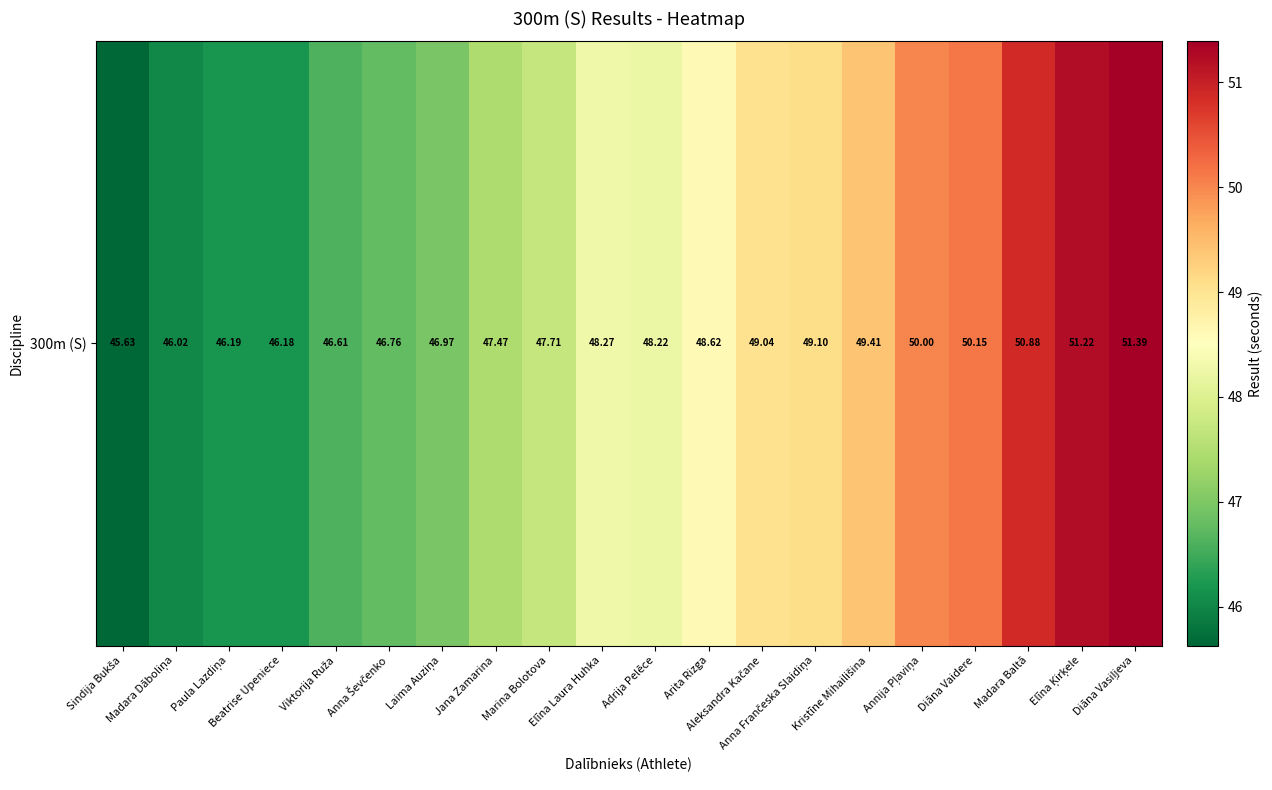

List the labels in order of value, largest first.

Diāna Vasiļjeva, Elīna Ķirķele, Madara Baltā, Diāna Vaidere, Annija Pļaviņa, Kristīne Mihailišina, Anna Frančeska Slaidiņa, Aleksandra Kačane, Arita Rizga, Elīna Laura Huhka, Adrija Pelēce, Marina Bolotova, Jana Zamarina, Laima Auziņa, Anna Ševčenko, Viktorija Ruža, Paula Lazdiņa, Beatrise Upeniece, Madara Dāboliņa, Sindija Bukša